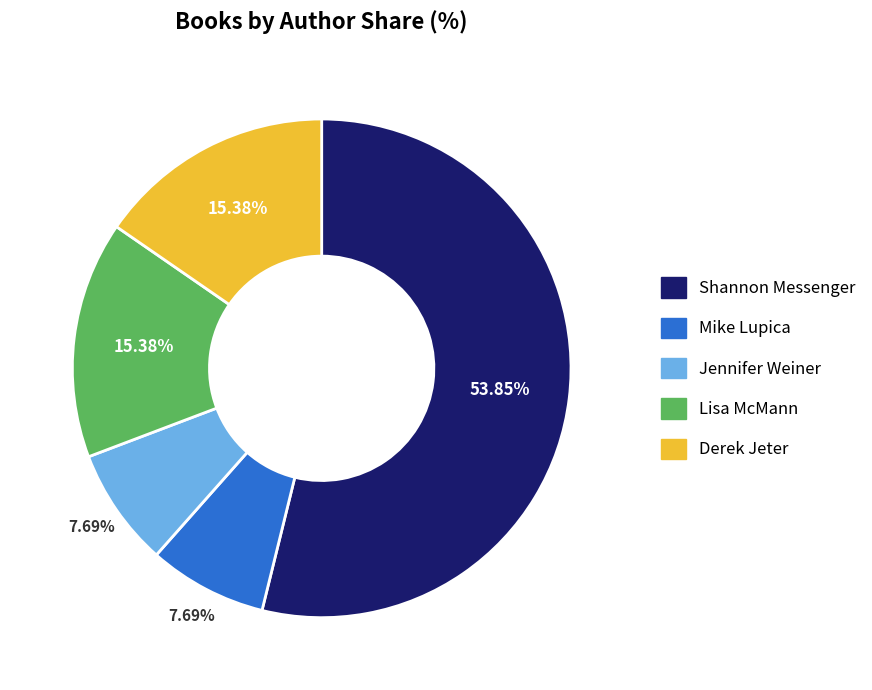

Which category accounts for the majority?

Shannon Messenger